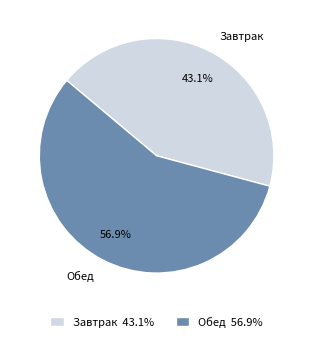

To the nearest percent, what is the difference between the Обед and Завтрак slice percentages?

14%